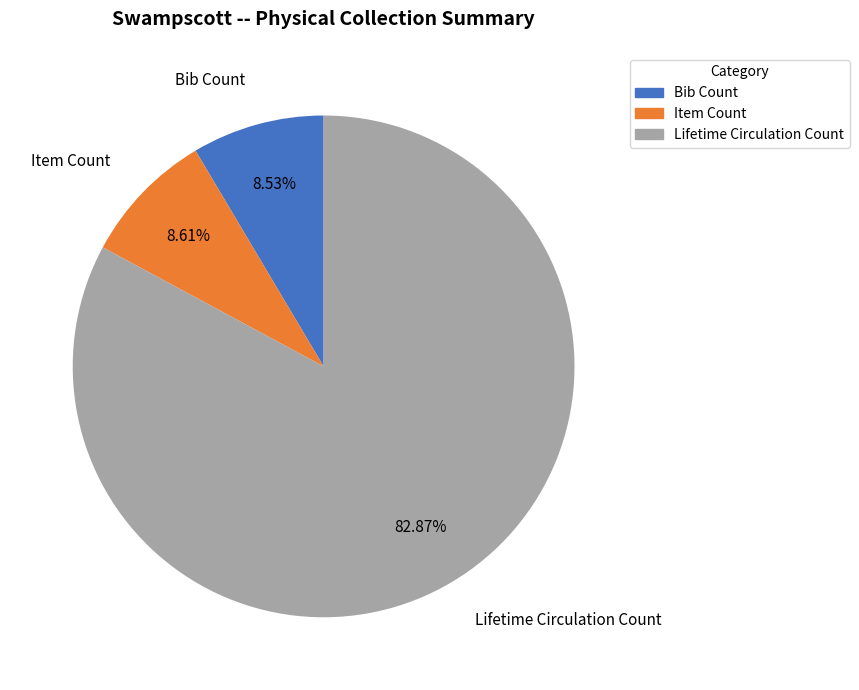

What is the ratio of the value at Bib Count to the value at Item Count?

1.0